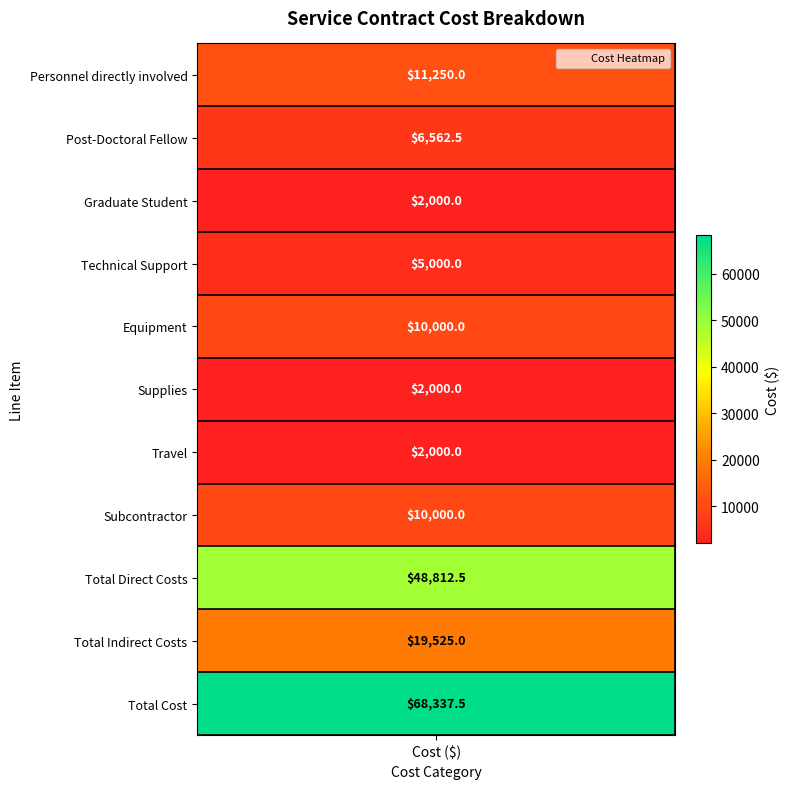

What is the ratio of the value at Technical Support to the value at Supplies?

2.5